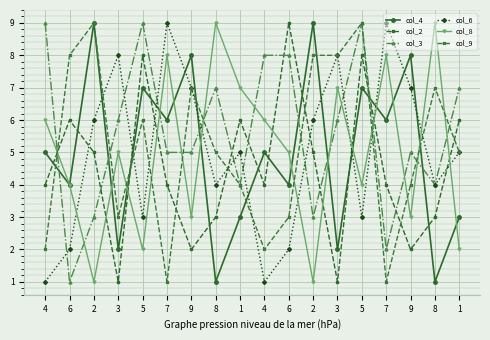

What are all the series names shown in the legend?

col_4, col_2, col_3, col_6, col_8, col_9